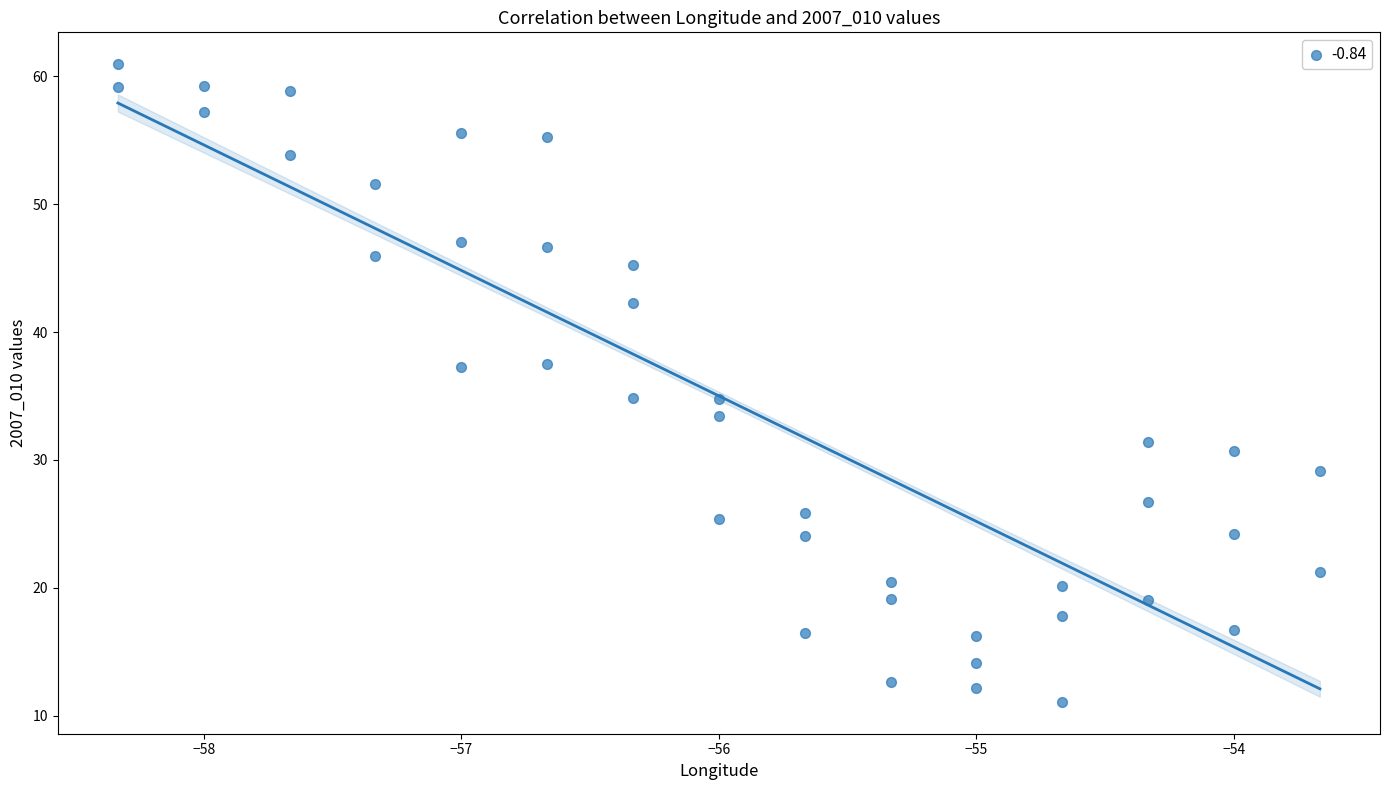

What is the range of X values (max minus min)?

4.7